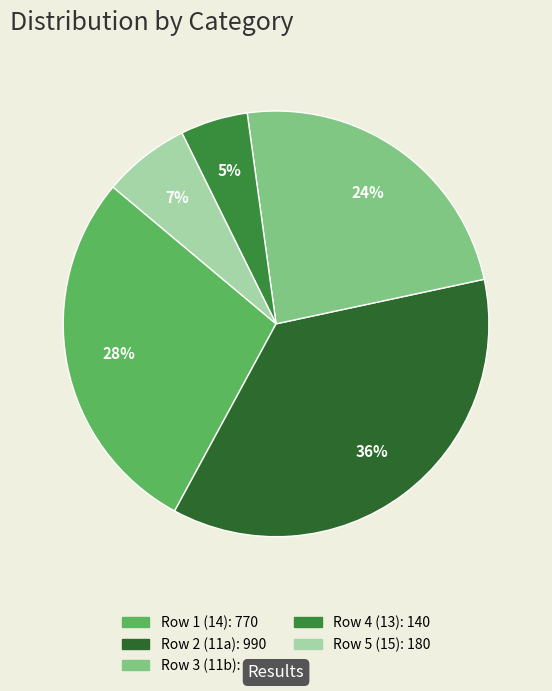

To the nearest percent, what is the average slice percentage?

20%